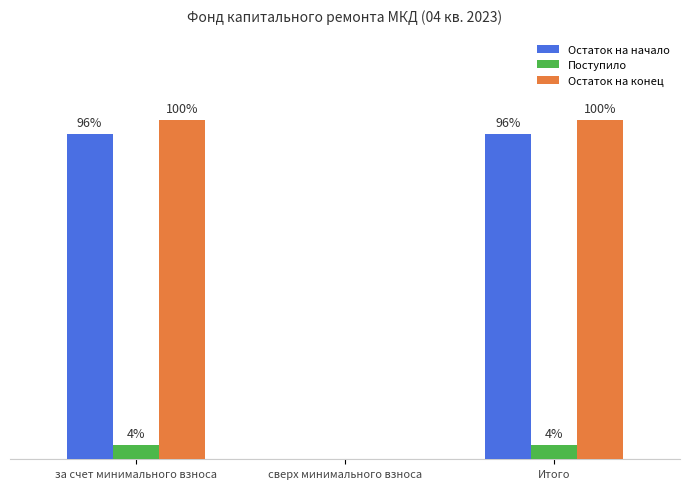

Which category has the highest value across all series?

за счет минимального взноса